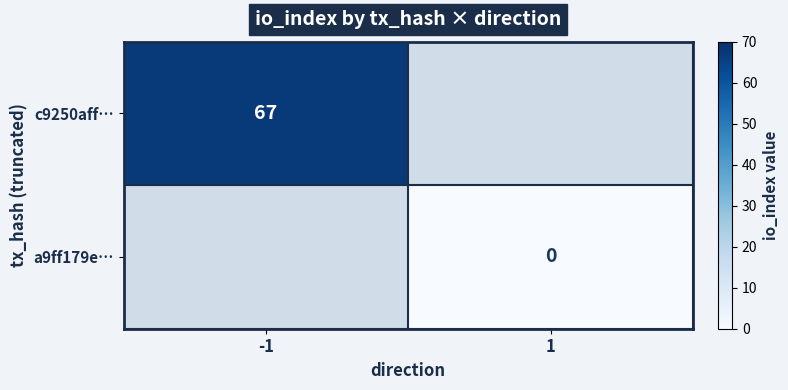

Which label corresponds to the smallest value in the chart?

1